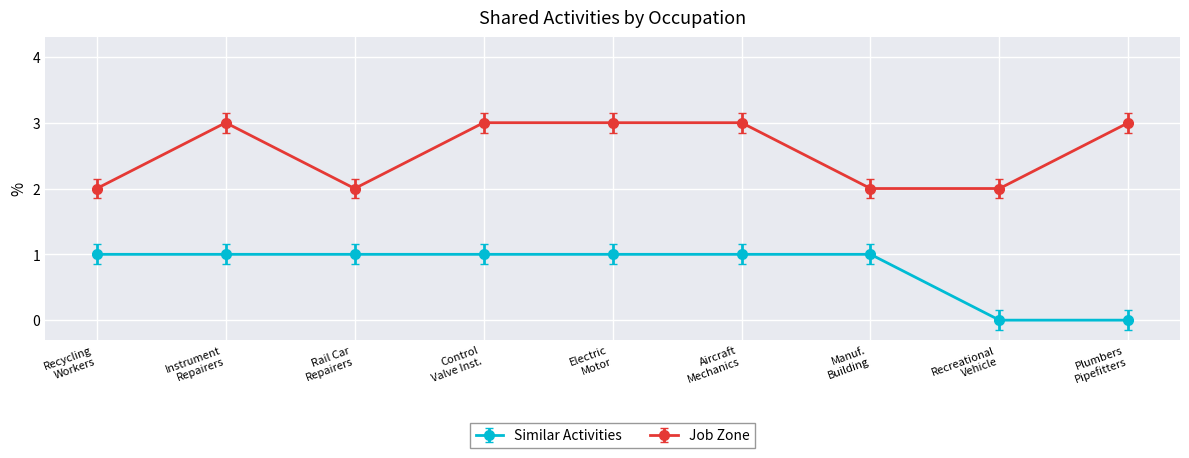

What is the maximum value for Job Zone?

3